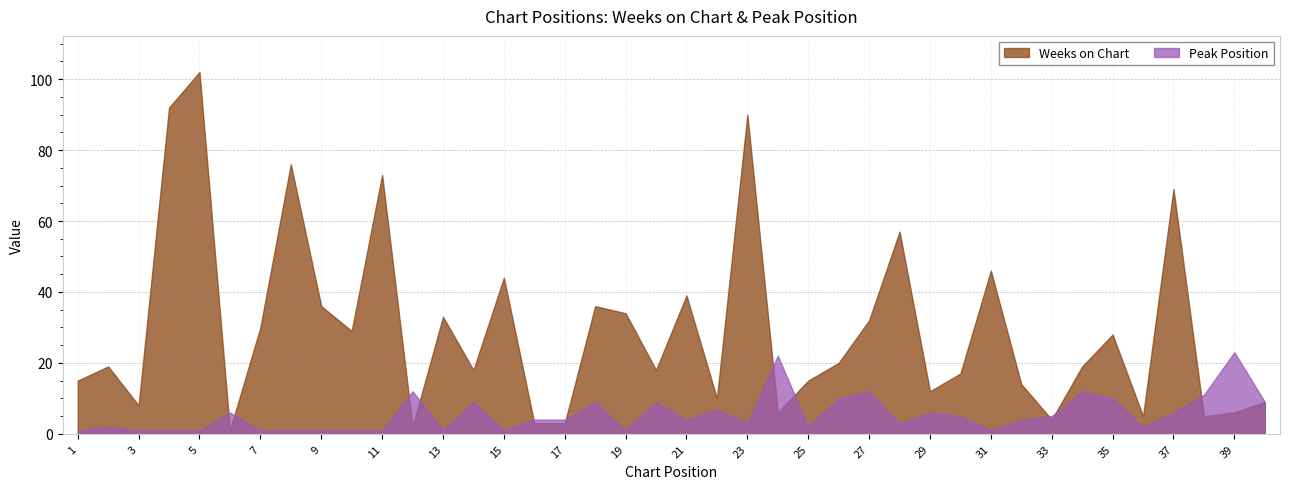

Which series has the largest total across all categories?

Weeks on Chart